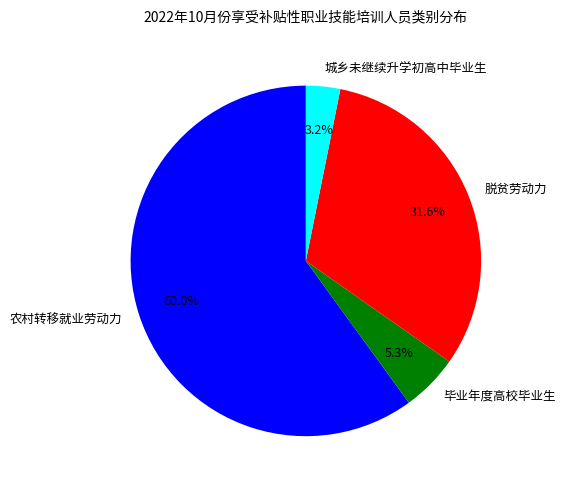

Approximately how many times larger is the value at 毕业年度高校毕业生 compared to 城乡未继续升学初高中毕业生?

1.7